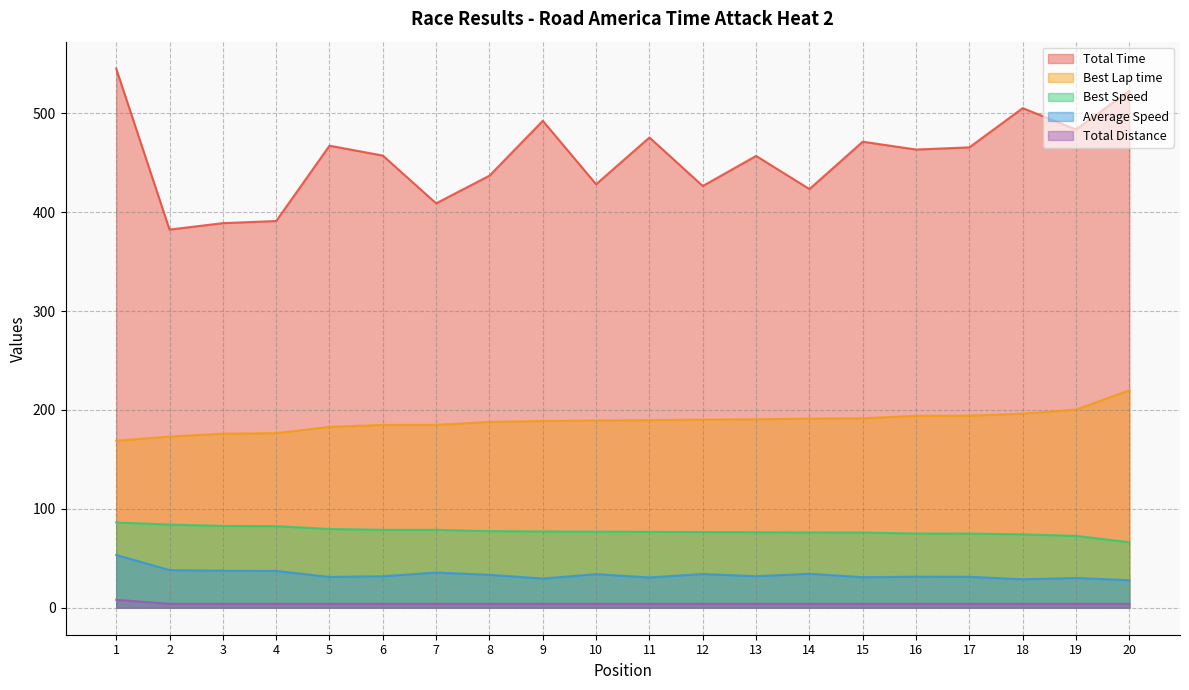

At which label does Average Speed first exceed 31?

1